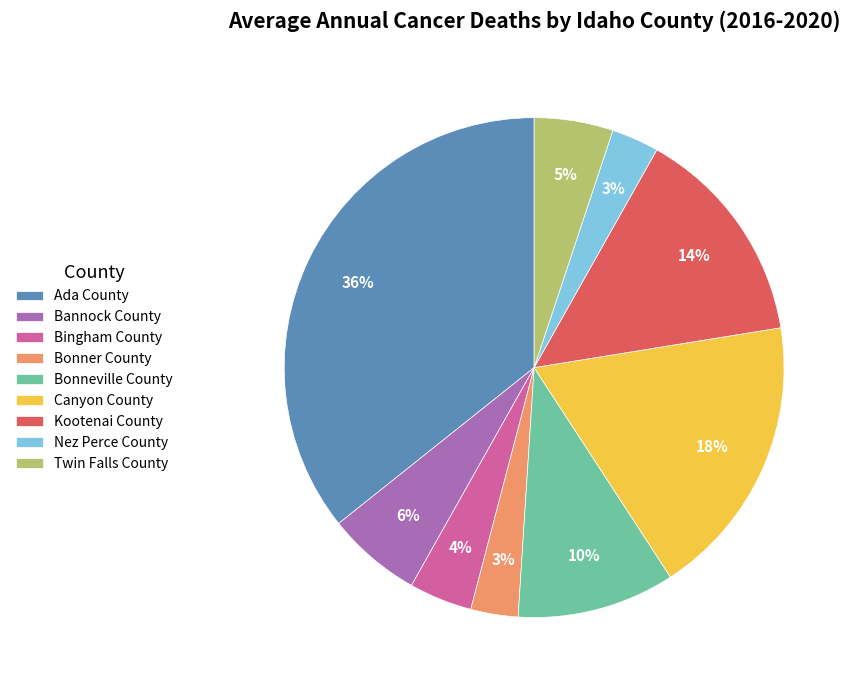

Which category has the biggest portion of the pie?

Ada County